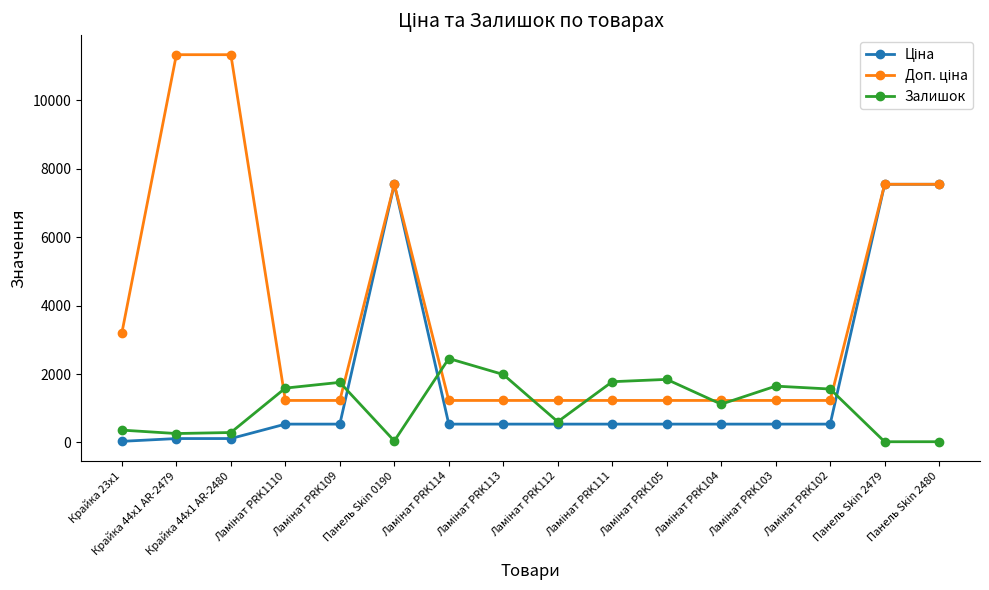

At how many categories does at least one series exceed 3010?

6